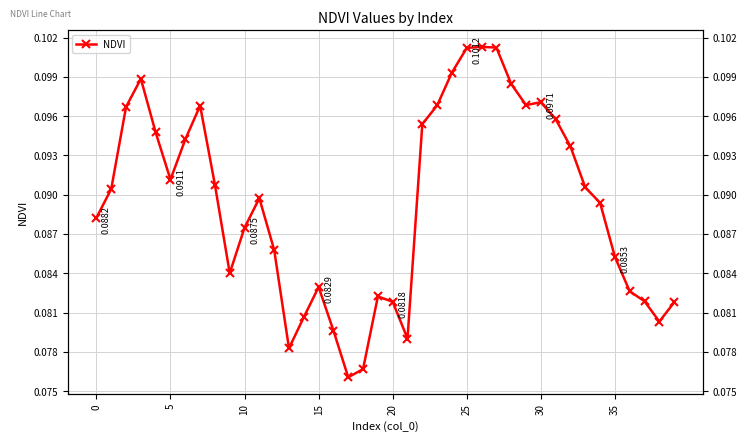

The chart shows a value of 0.1 at 0. True or false?

True